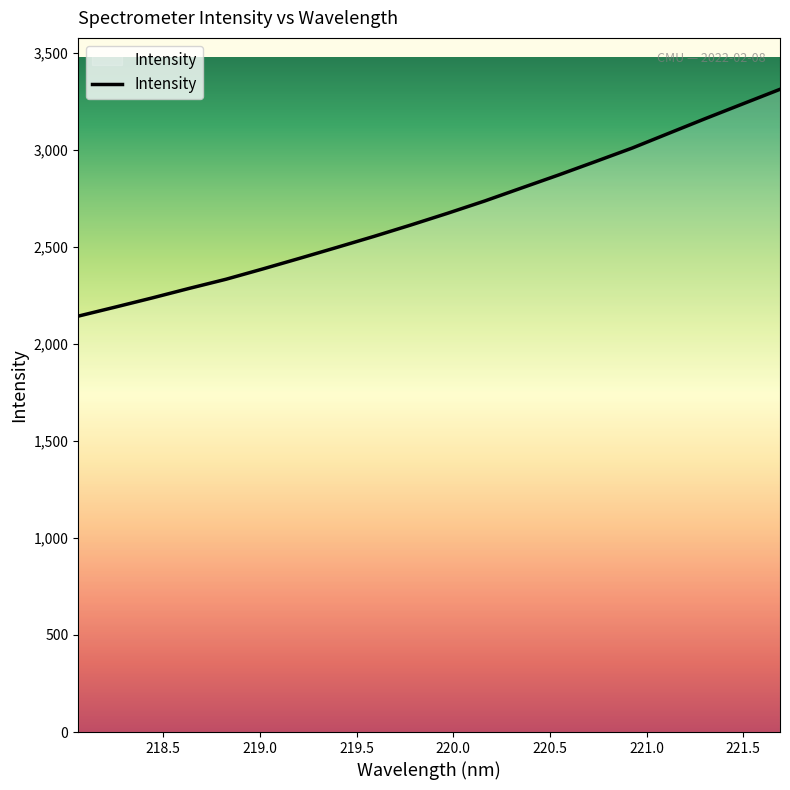

What is the sum of all values?

53499.1